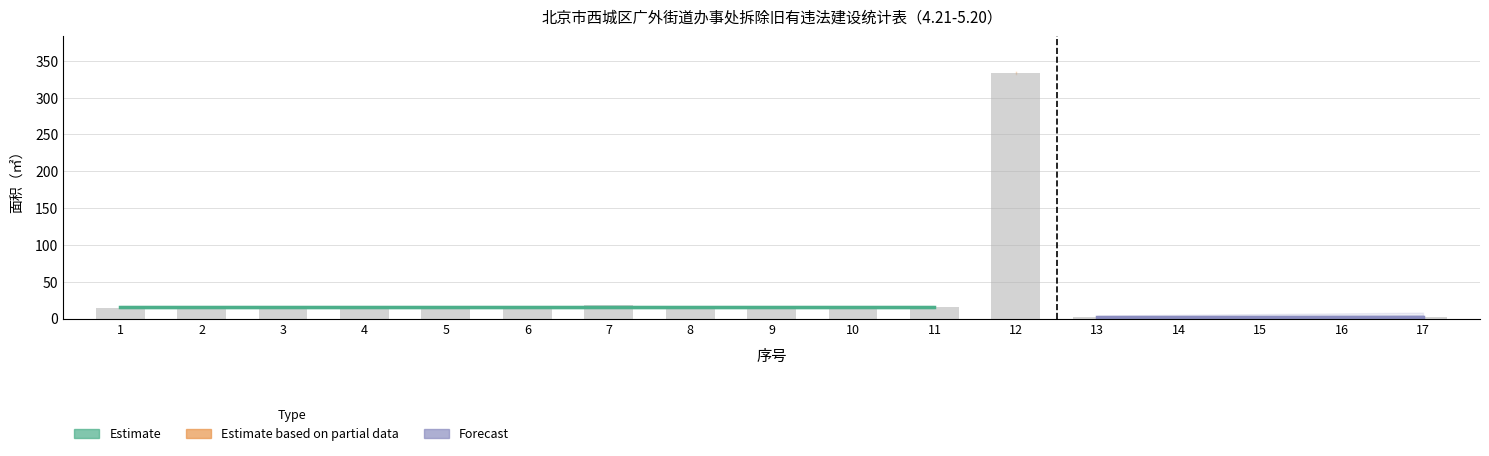

What is the change in value from 3 to 13?

-11.0